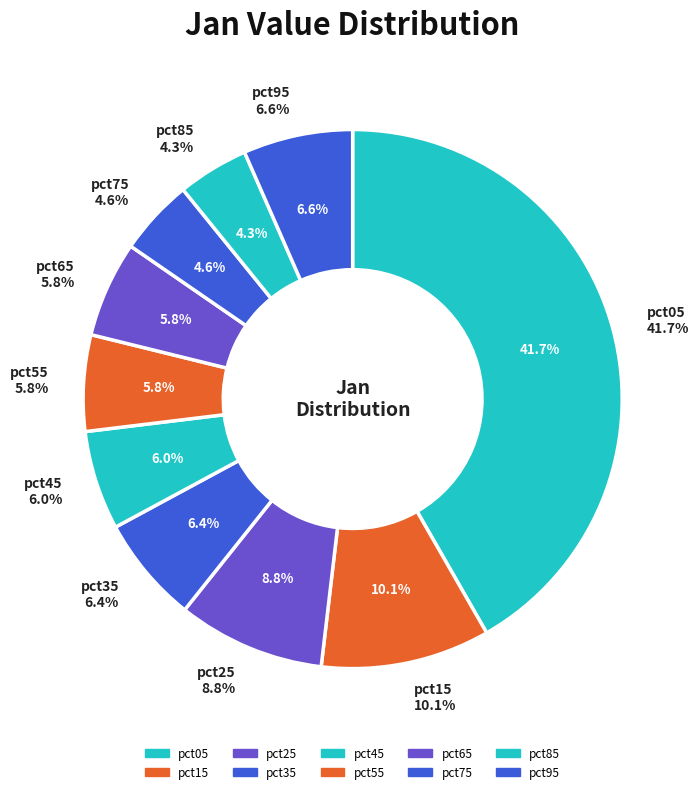

Between pct35 and pct05, which is larger?

pct05